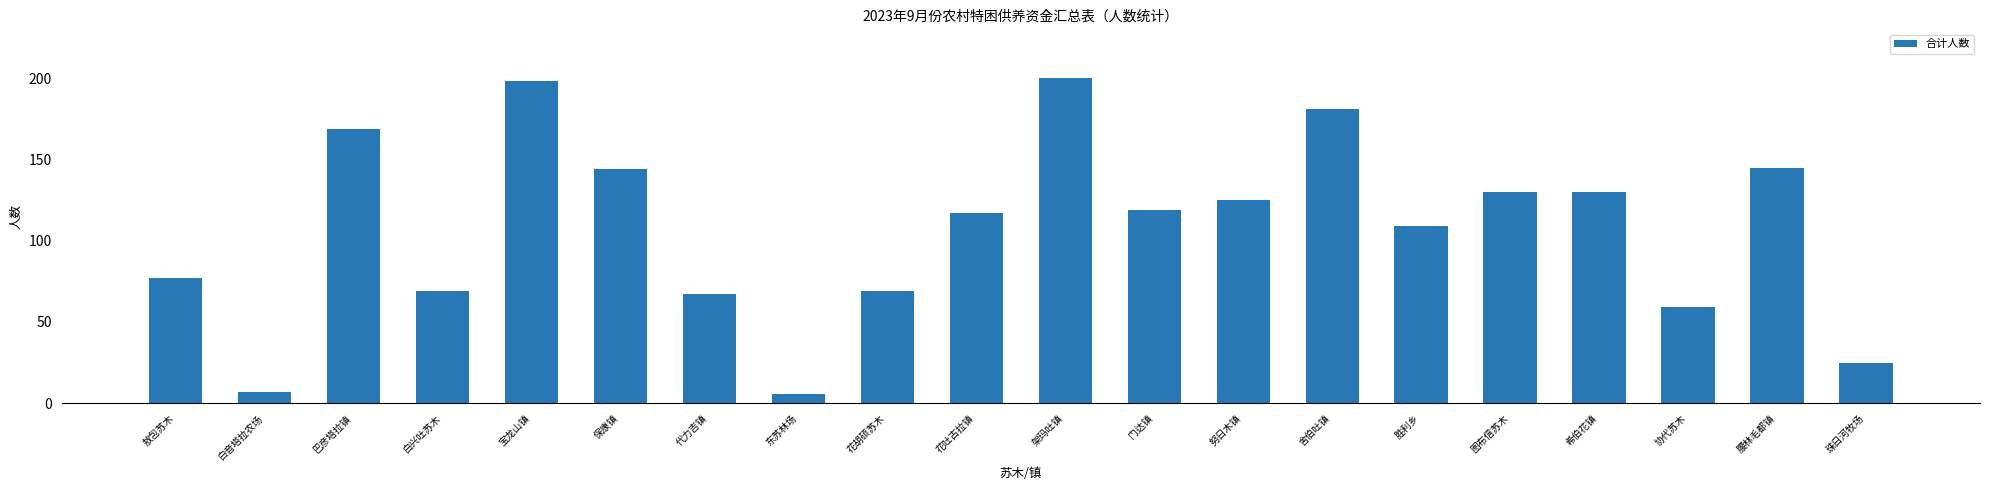

Where does the data first go above 119?

巴彦塔拉镇